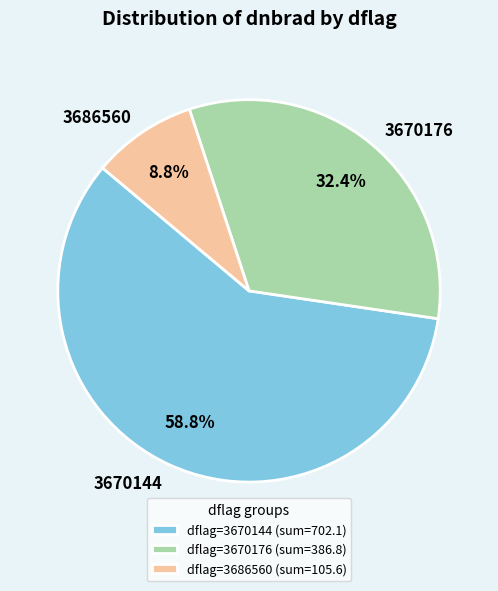

What is the total percentage of 3670176 and 3686560?

41.2%